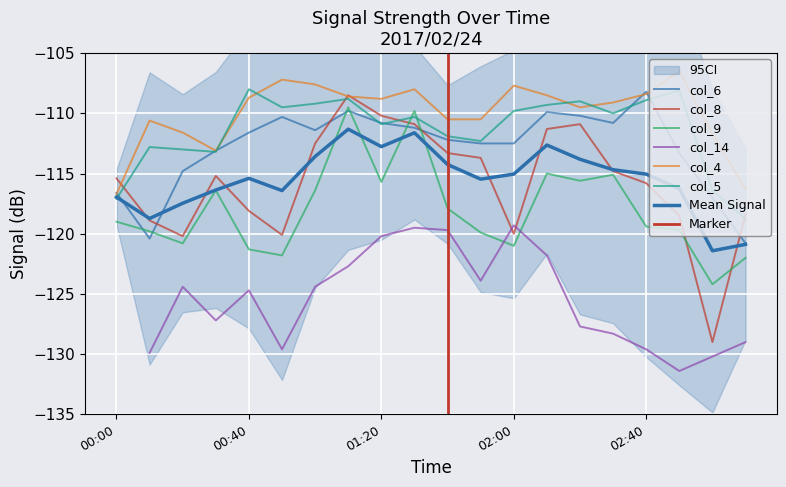

What is the difference between the second highest and second lowest values in the col_9 series?

12.2